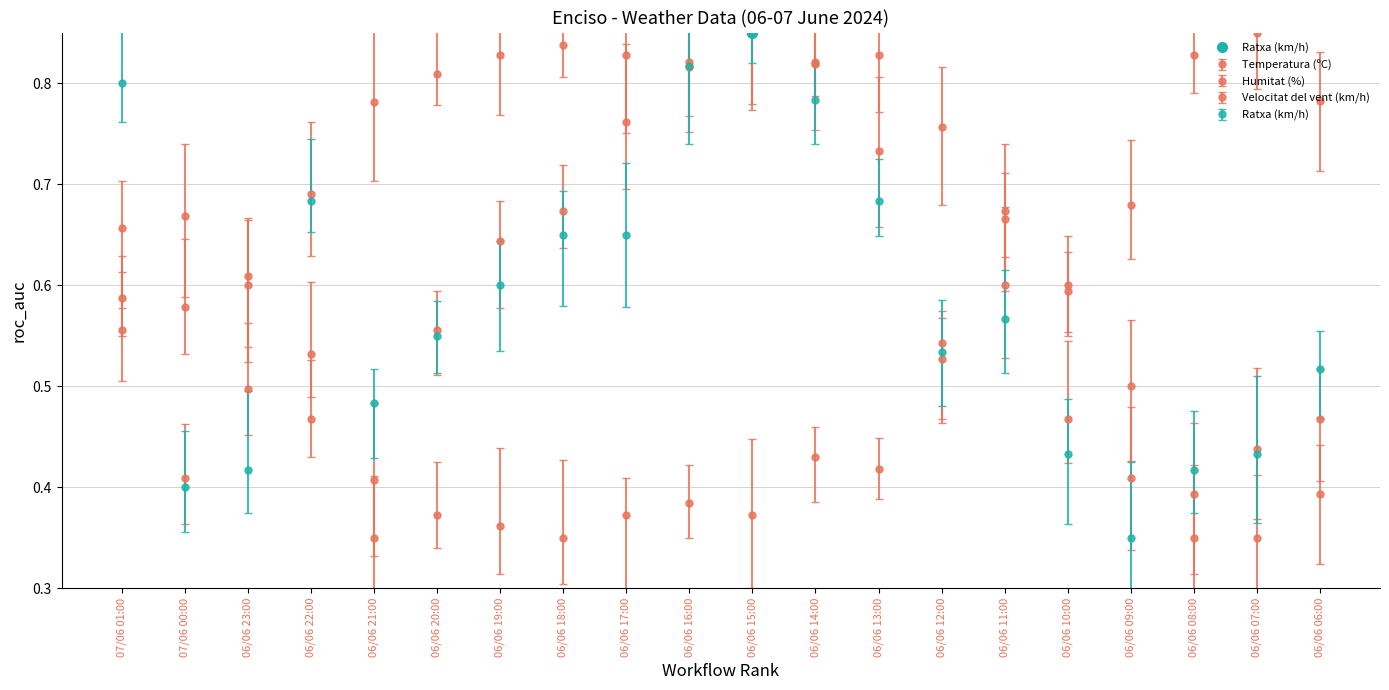

What is the difference between the Velocitat del vent (km/h) values at 07/06 01:00 and 06/06 07:00?

0.1